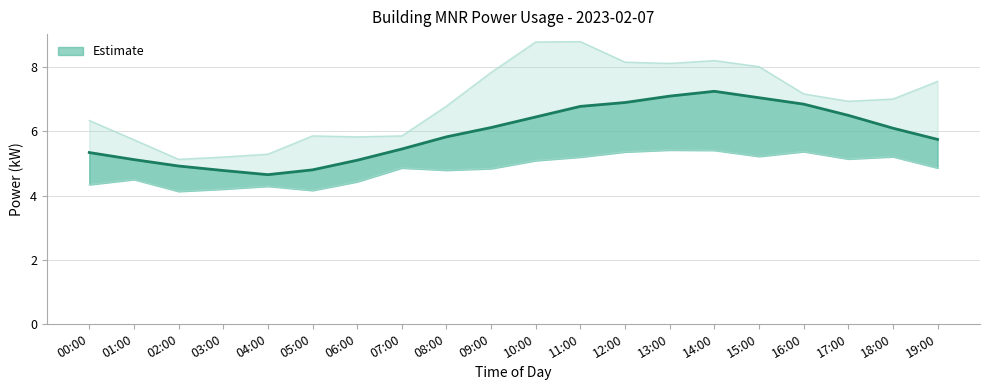

Which category has the highest value across all series?

11:00